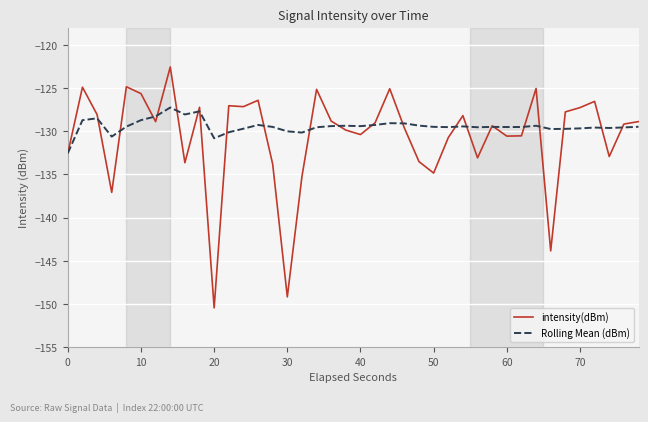

What is the maximum value shown in the chart?

-122.6